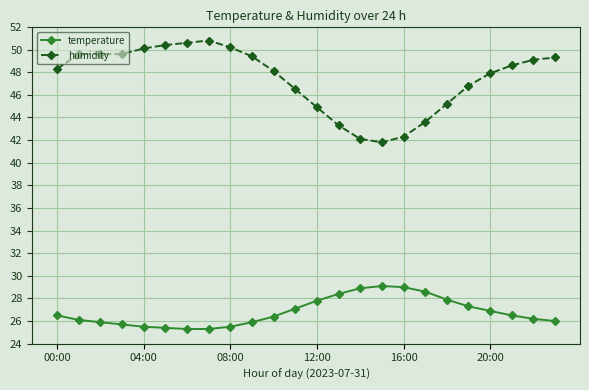

What is the value of the temperature point at the 14th from the left?

28.4